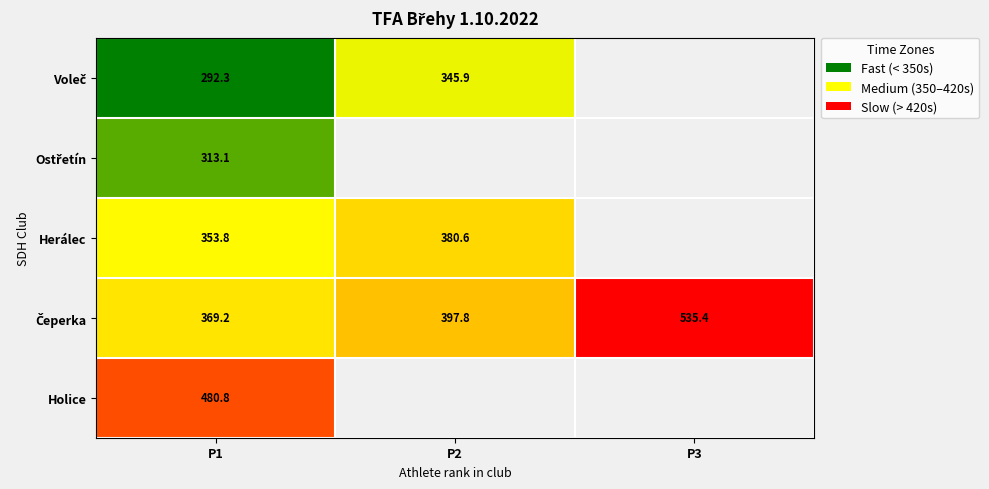

Which series has the widest spread of values?

Čeperka